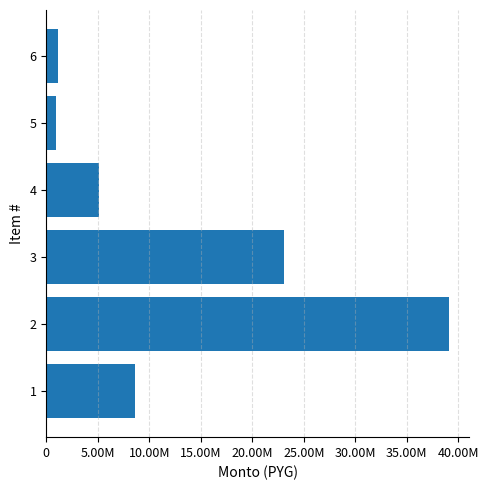

What is the difference between the second highest and second lowest values?

21850000